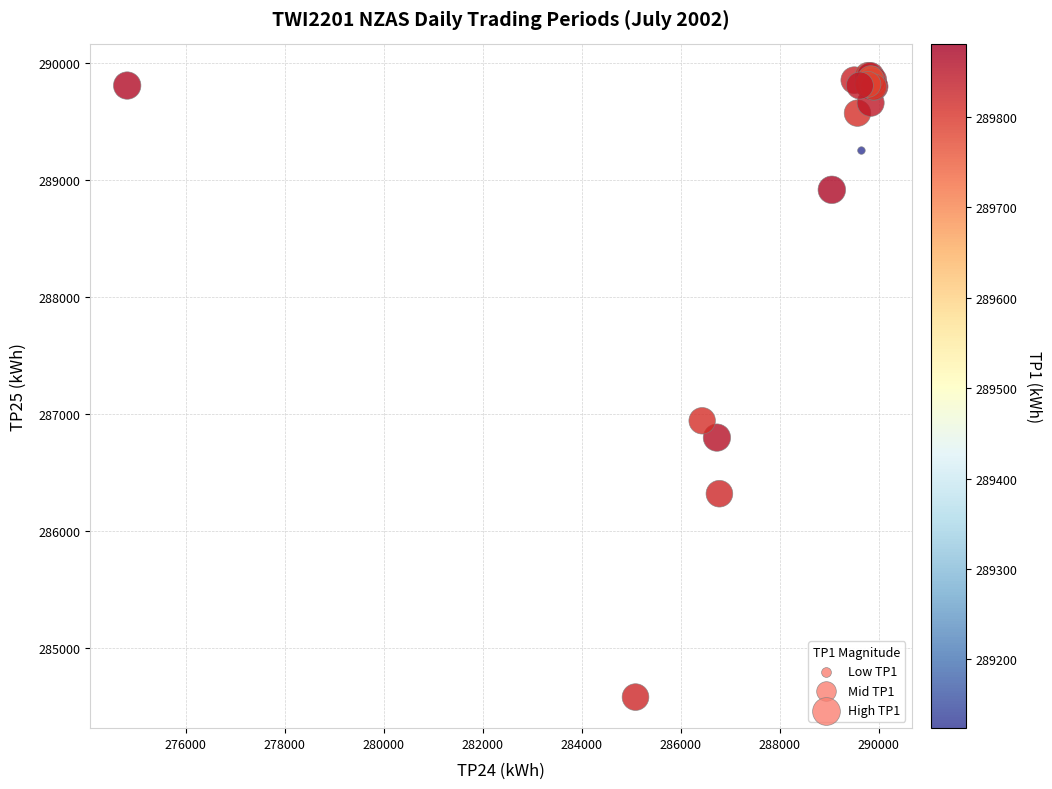

What Y value in the scatter plot is closest to 287235?

286940